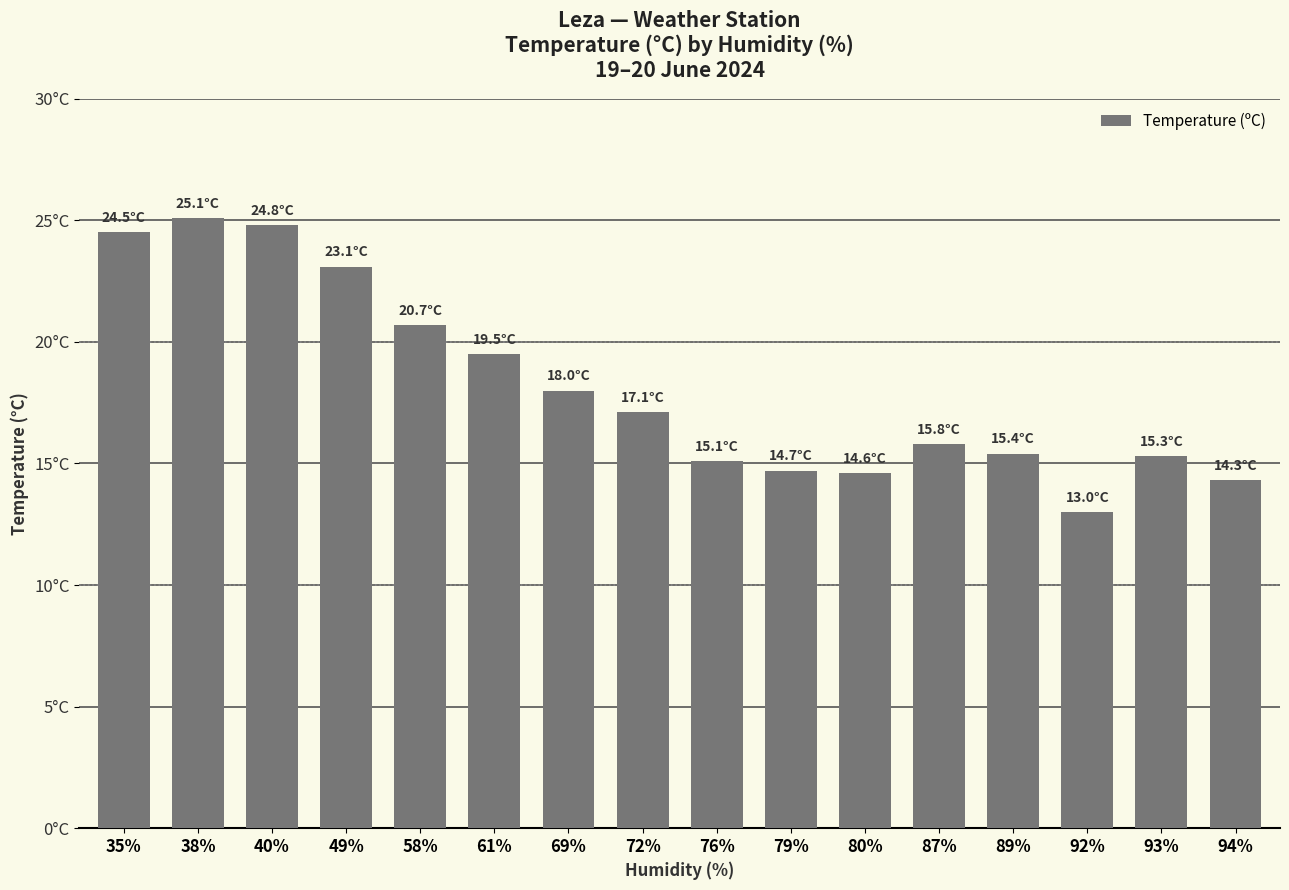

Is it true that the value at 61% is 7.9?

False